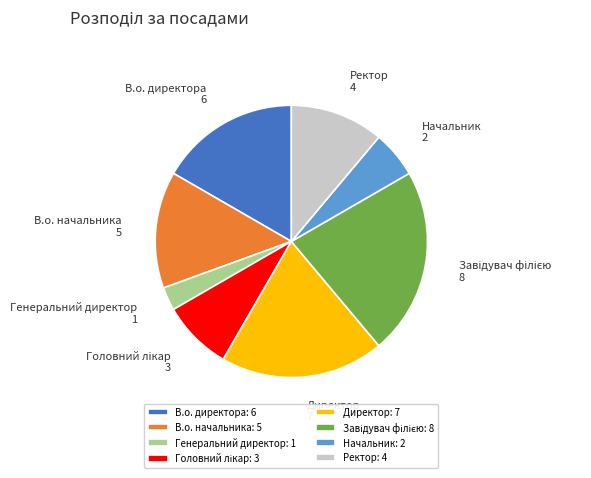

Does В.о. начальника account for over 50% of the chart?

No